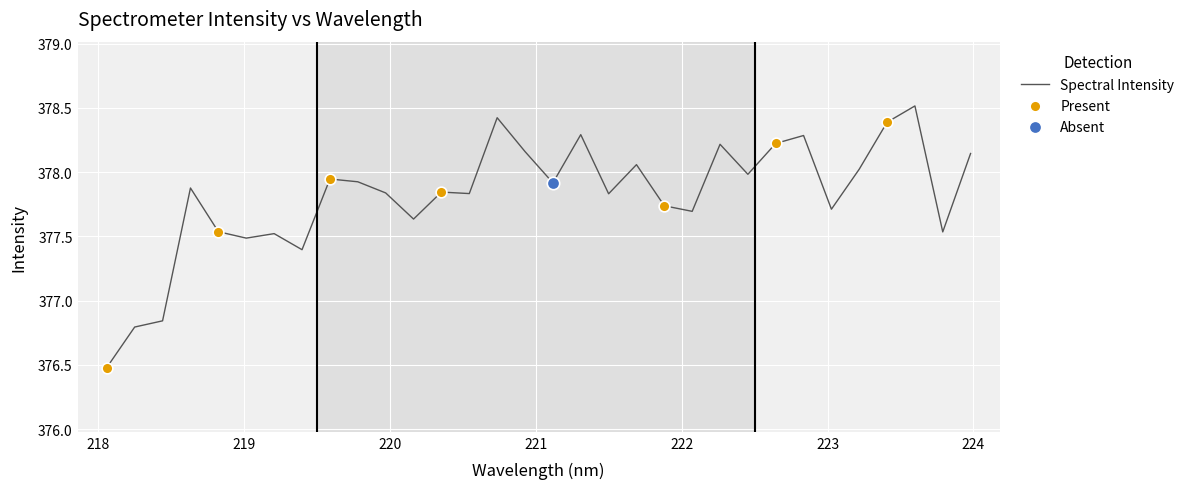

What is the smallest value displayed?

376.5